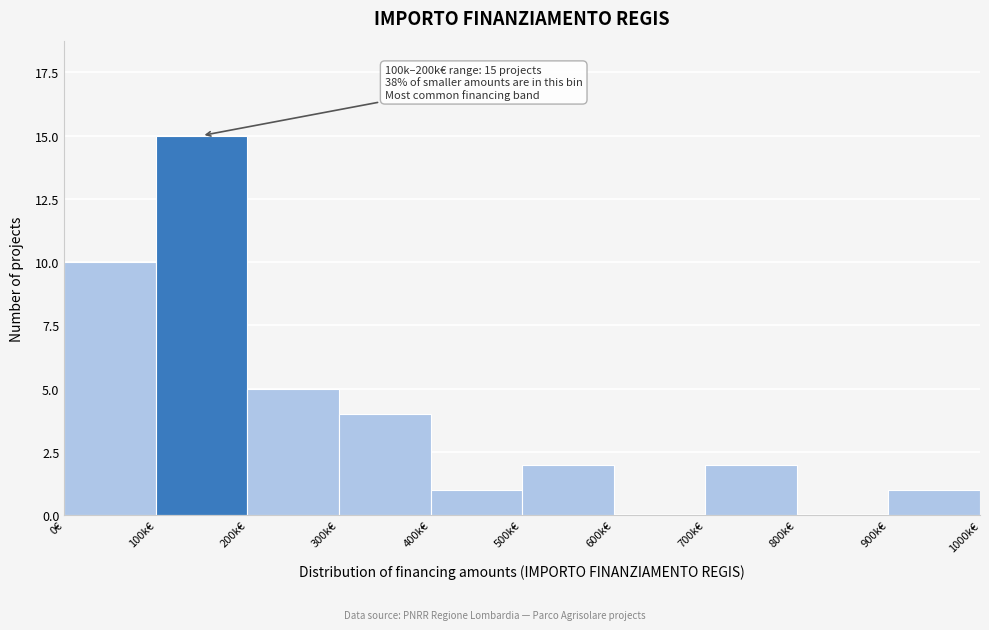

Reading left to right, extract all data points from this chart.

0€=10	100k€=15	200k€=5	300k€=4	400k€=1	500k€=2	600k€=0	700k€=2	800k€=0	900k€=1